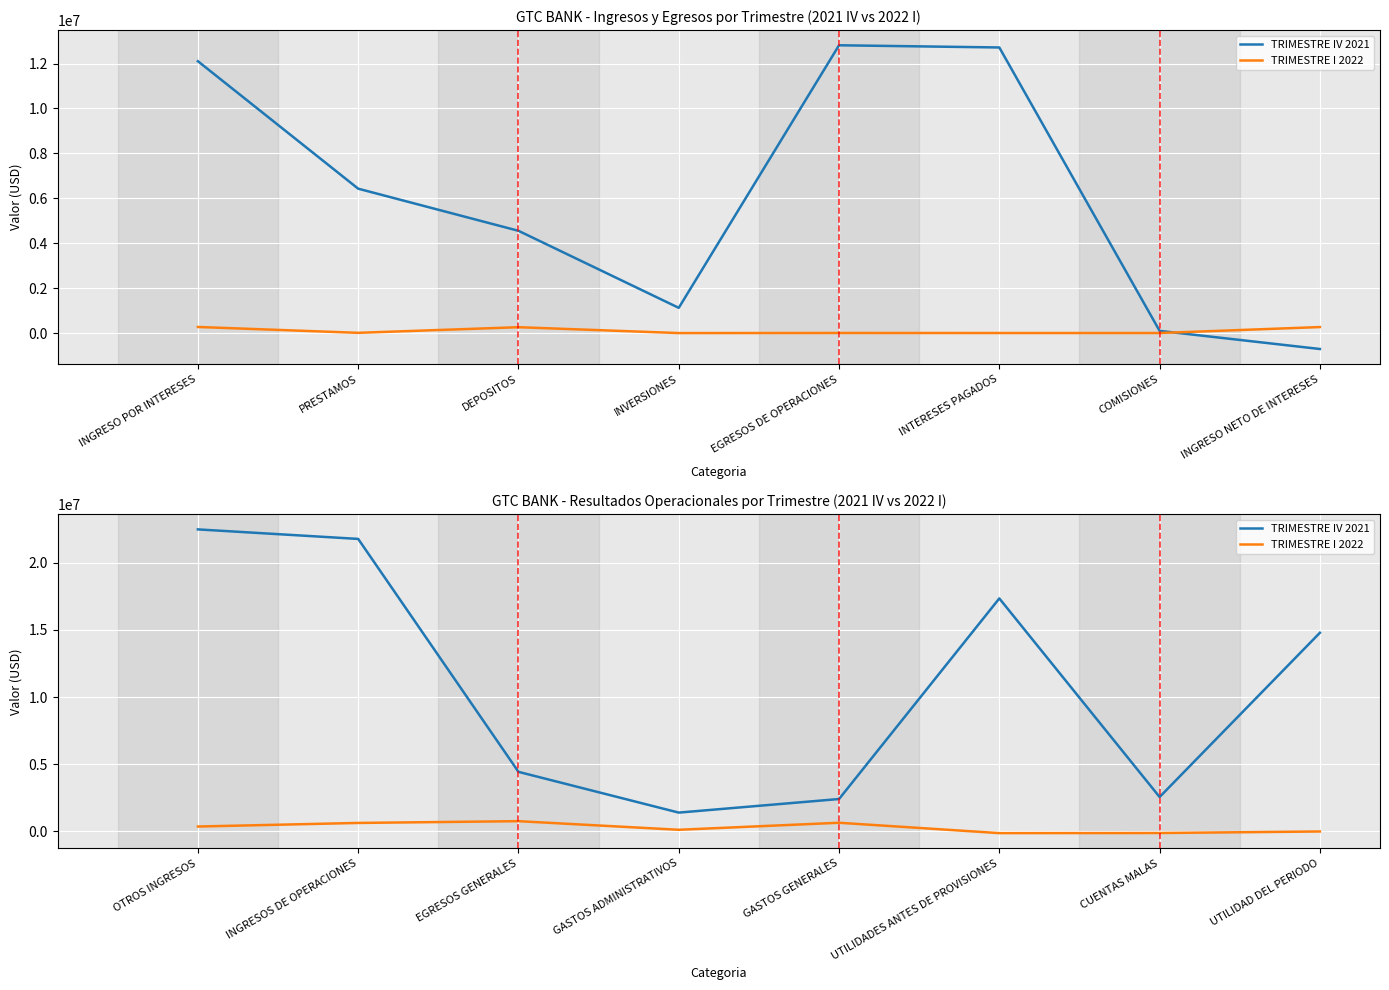

True or false: TRIMESTRE IV 2021 and TRIMESTRE I 2022 cross at least once.

False